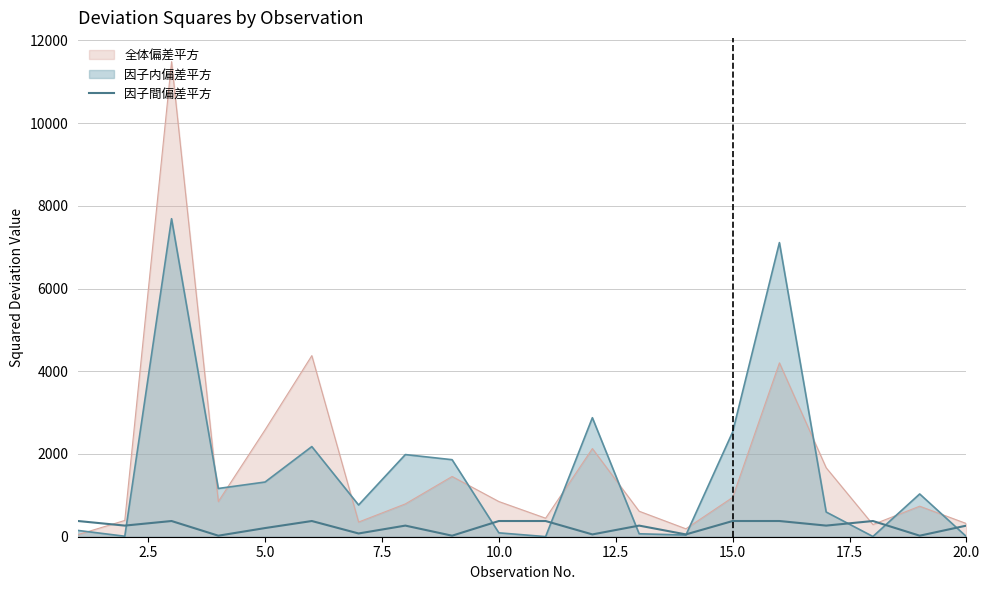

Rank the series by their maximum value, from highest to lowest.

全体偏差平方, 因子内偏差平方, 因子間偏差平方